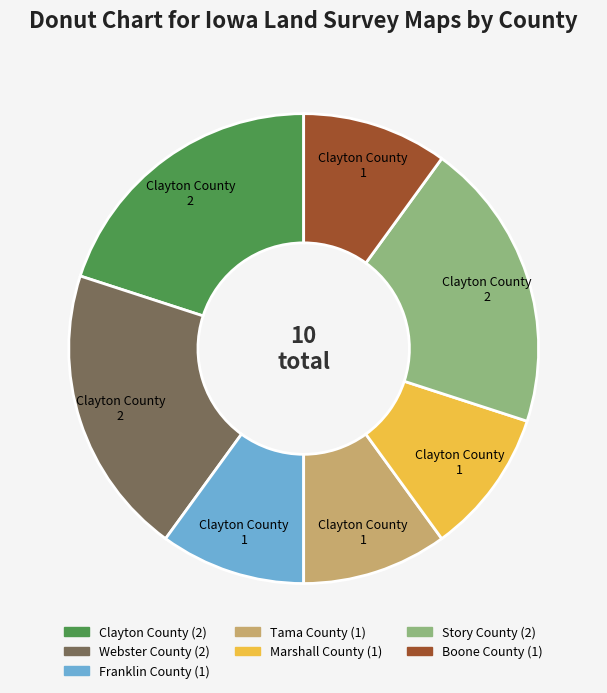

Does any single category account for the majority?

No